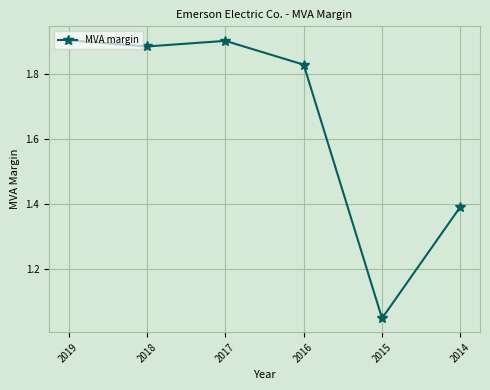

What is the sum of the values at 2018 and 2017?

3.8